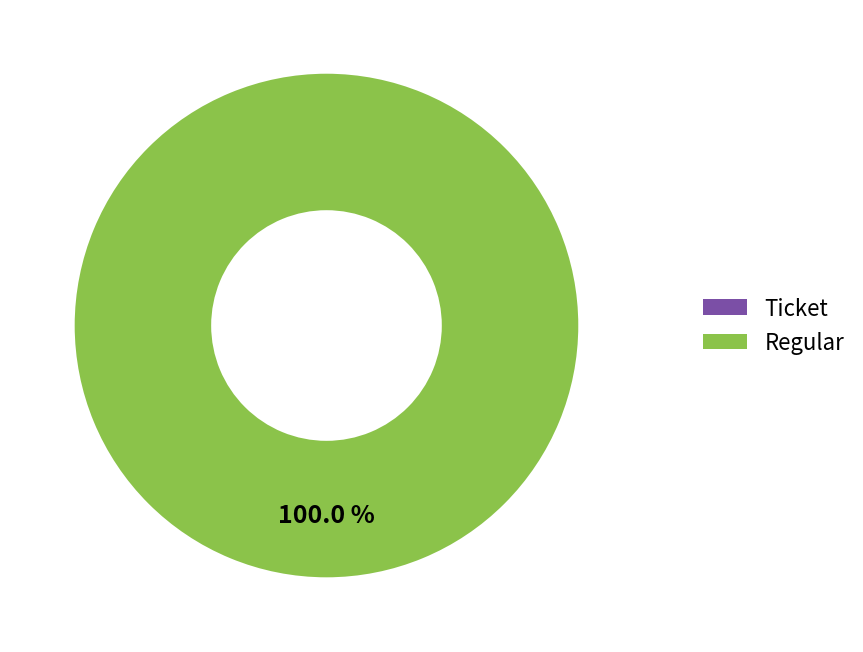

To the nearest percent, what is the combined percentage of Ticket and Regular?

100%